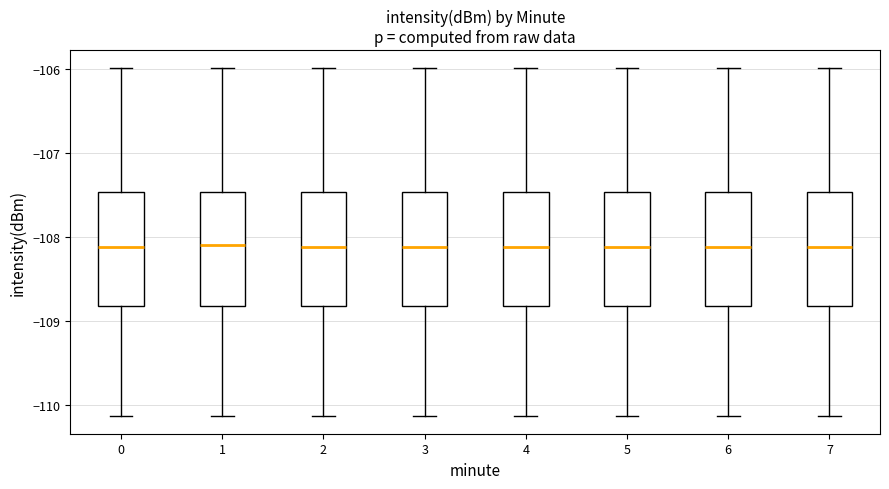

Where does the upper whisker of the box at x = 2 end on the y-axis? The values are not printed on the chart, so give them approximately, as read against the axis.

-106.0